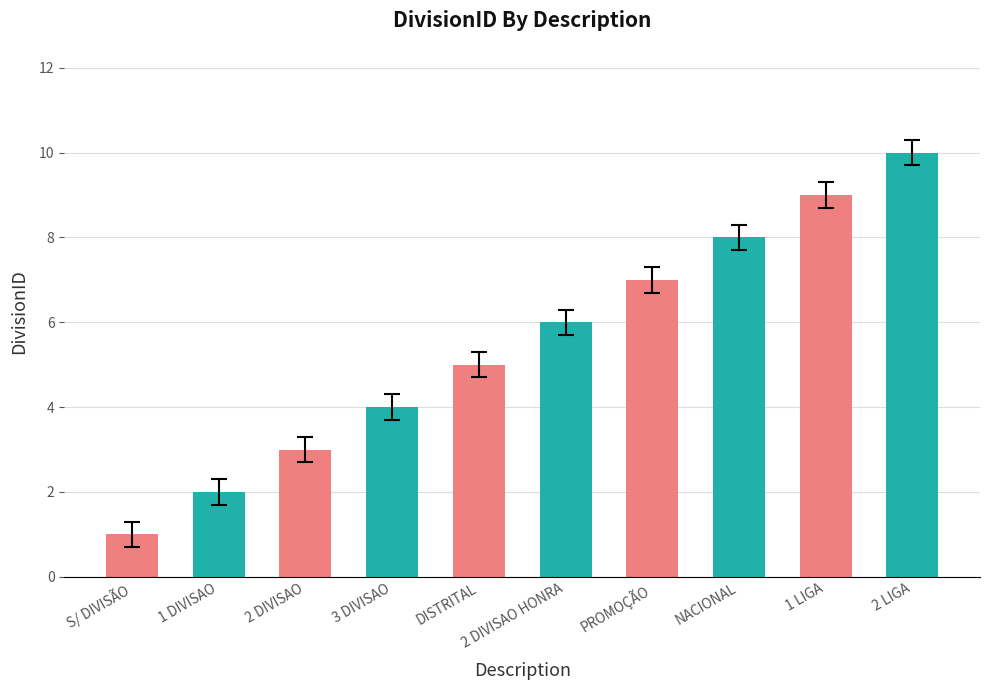

Where is the data nearest to the value 5?

DISTRITAL